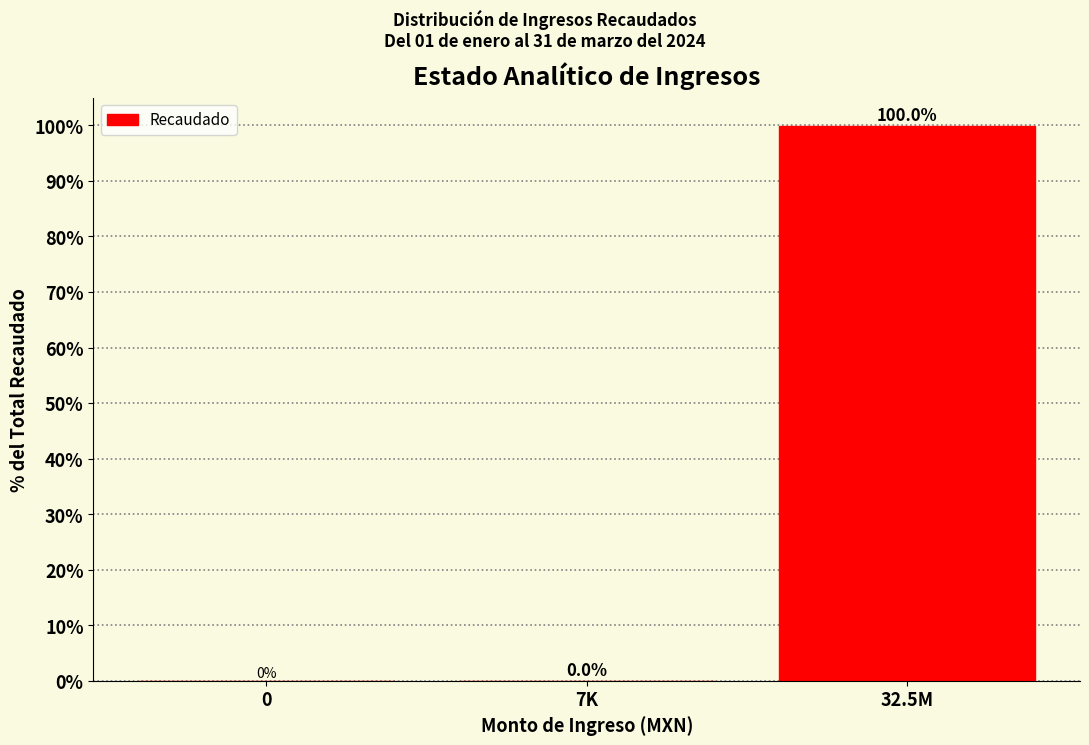

What is the greatest value displayed?

100.0